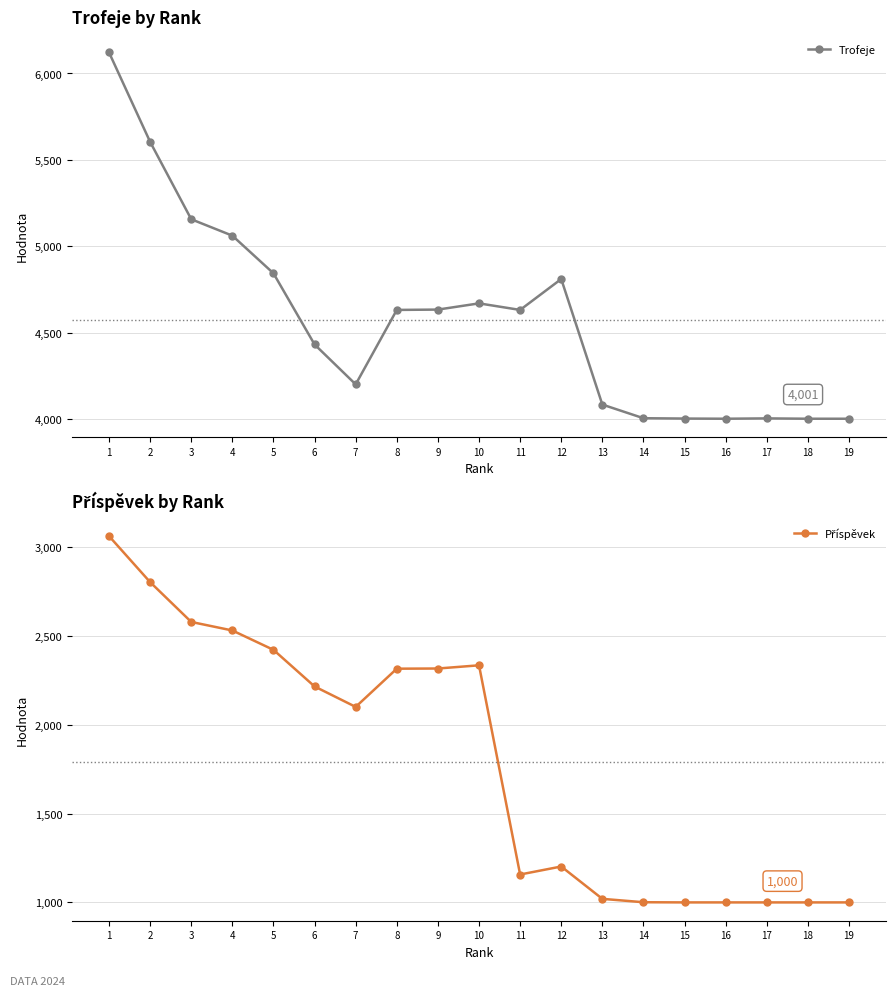

What is the minimum value shown in the chart?

1000